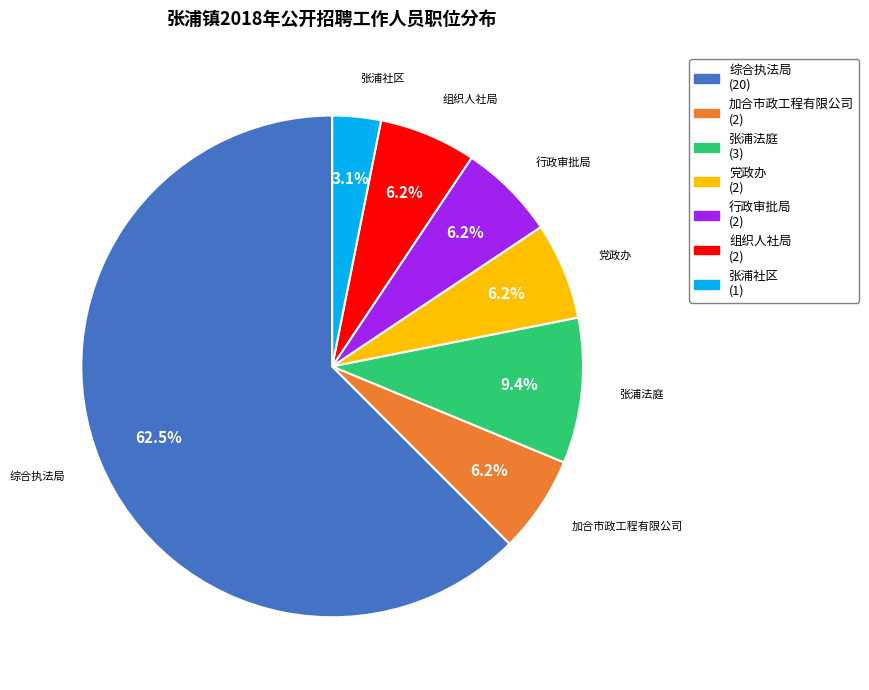

How many segments does this pie chart have?

7